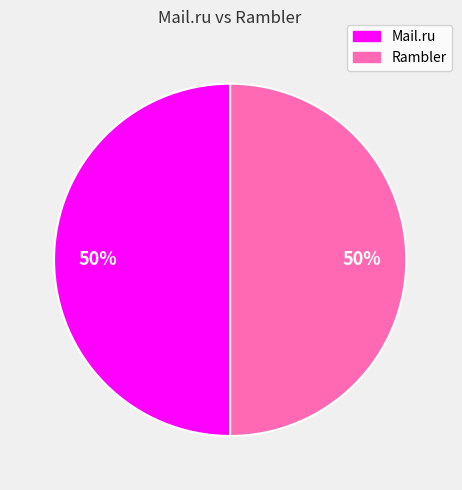

To the nearest percent, what is the combined percentage of Rambler and Mail.ru?

100%